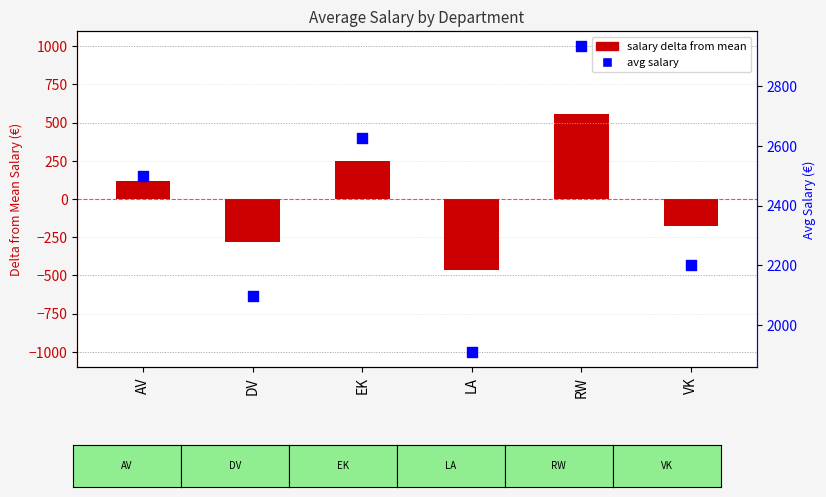

Which series contains the highest Y value?

avg salary